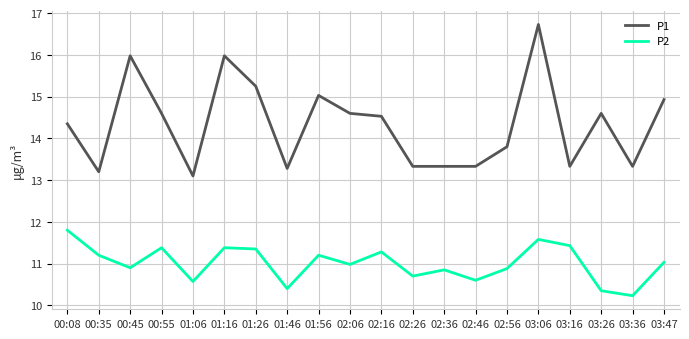

Count the number of data series in this chart.

2